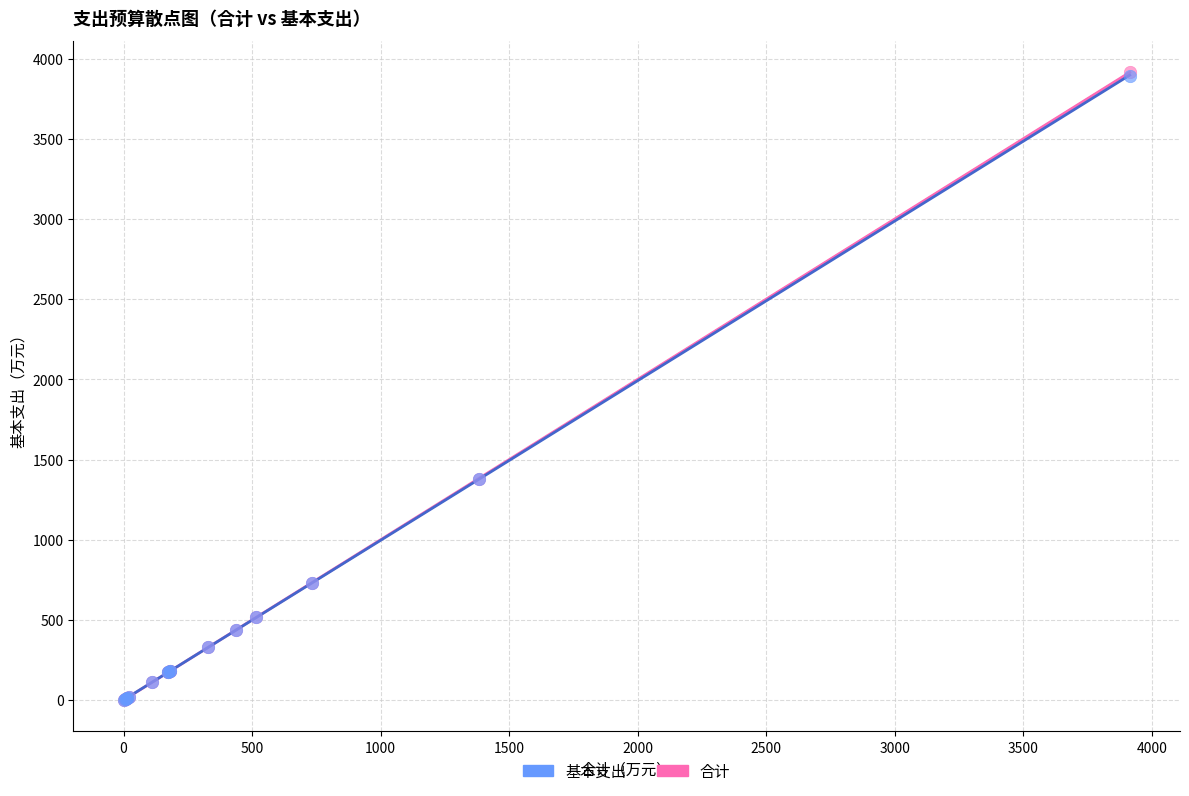

What are all the series names shown in the legend?

基本支出, 合计